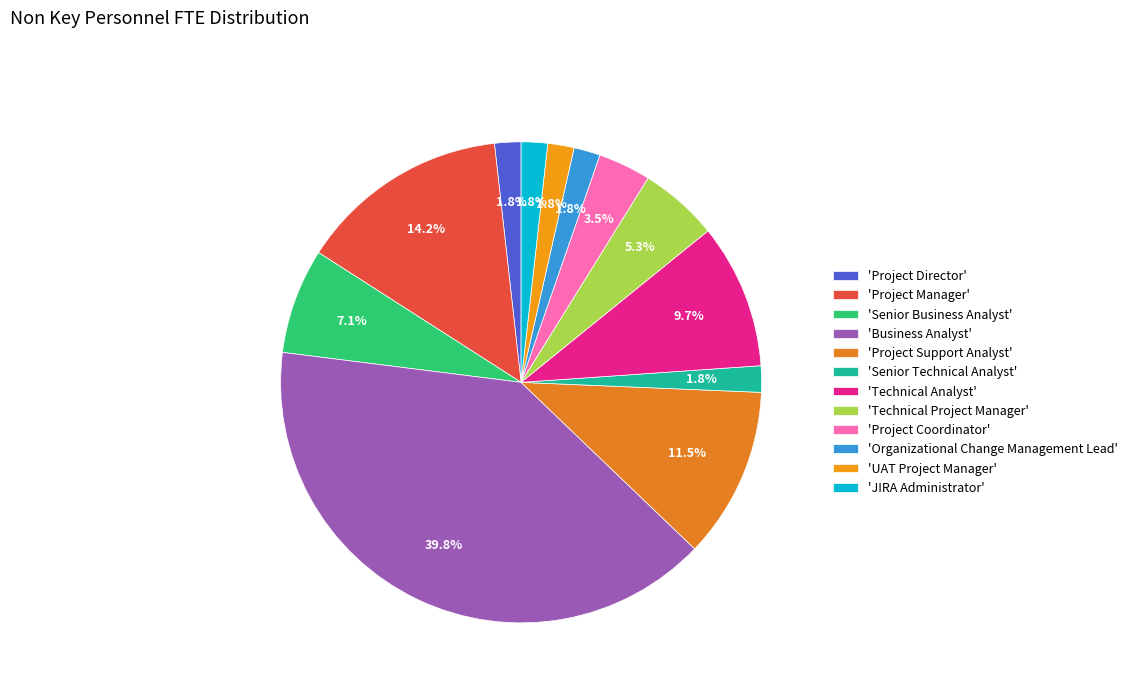

How many slices are in this pie chart?

12